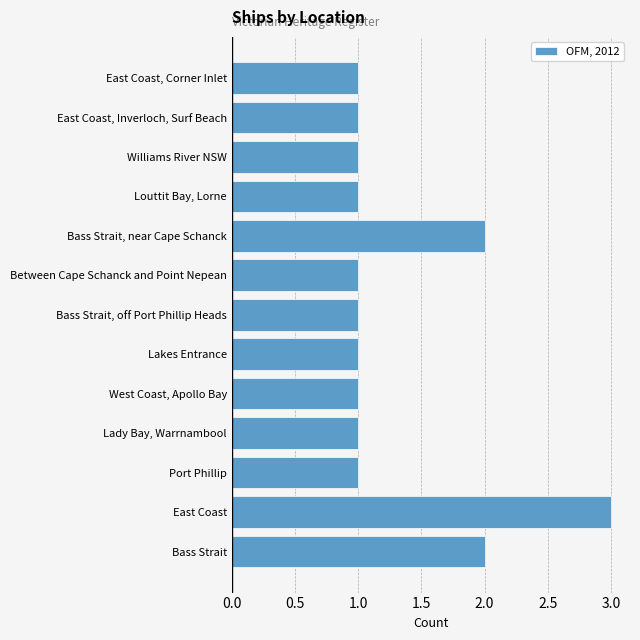

Which has a higher value, Bass Strait or West Coast, Apollo Bay?

Bass Strait